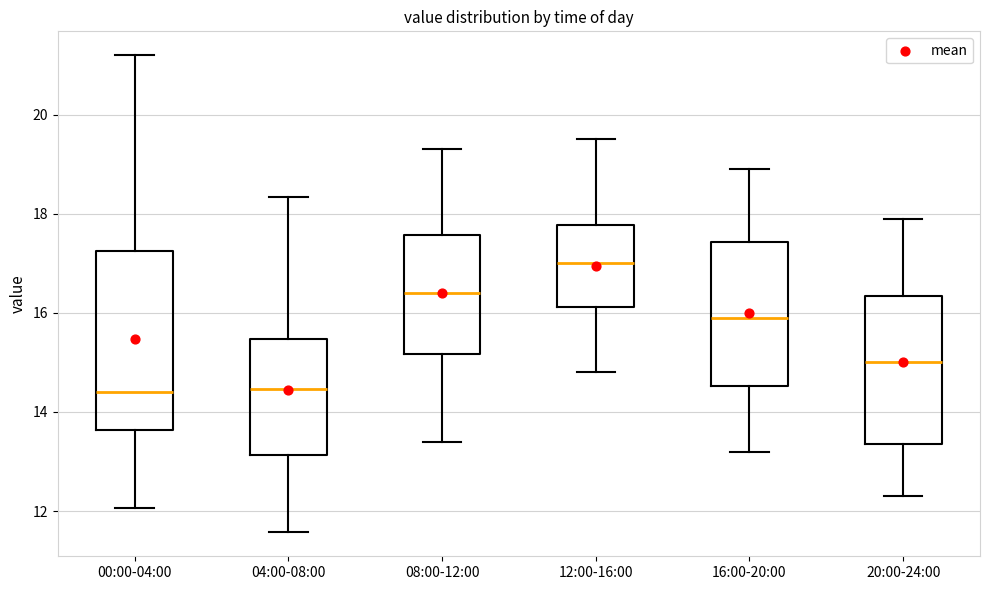

Comparing the boxes themselves (not the whiskers), which one is the tallest?

00:00-04:00